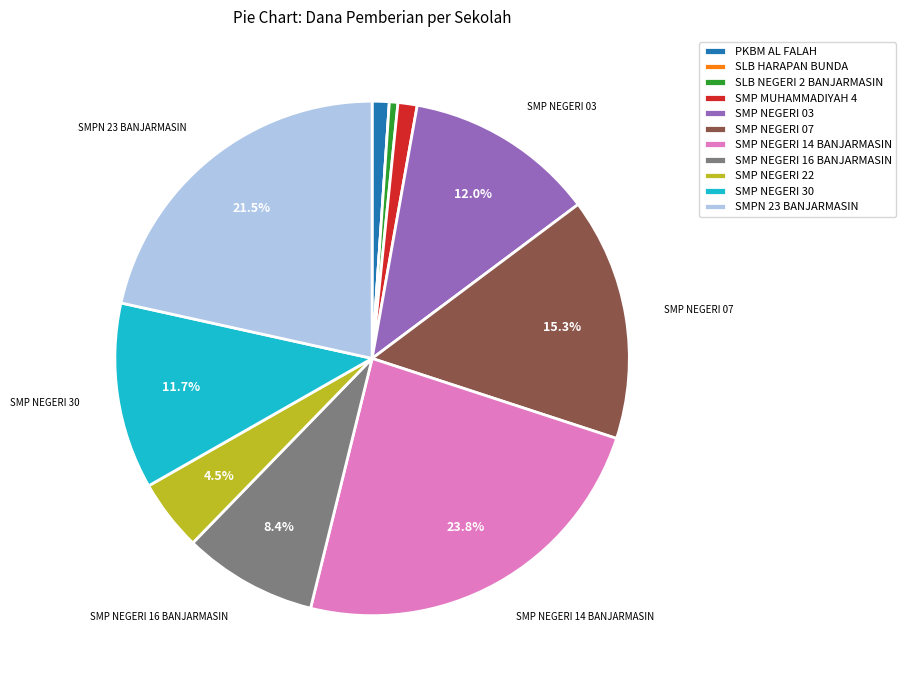

To the nearest percent, what portion does PKBM AL FALAH represent?

1%